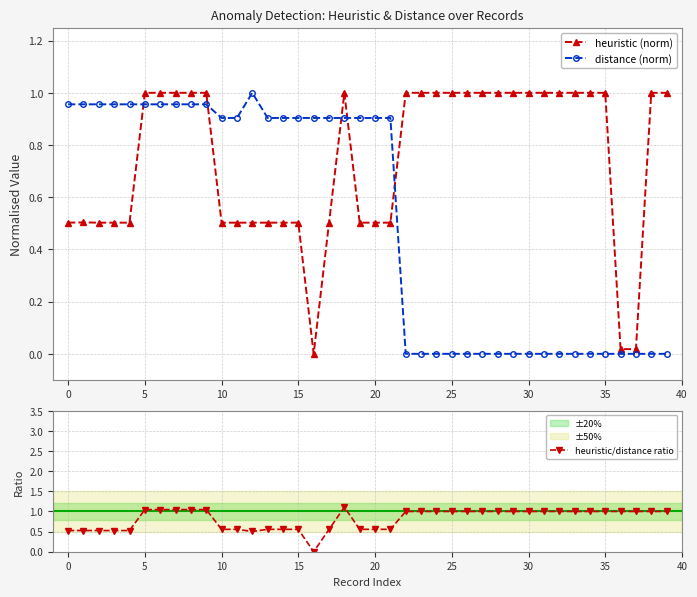

Where does the heuristic/distance ratio series first go above 1?

5